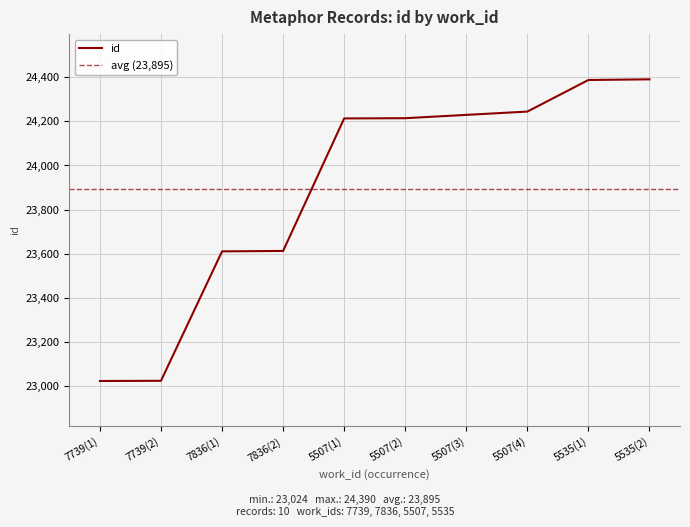

What is the lowest value of the id series?

23024